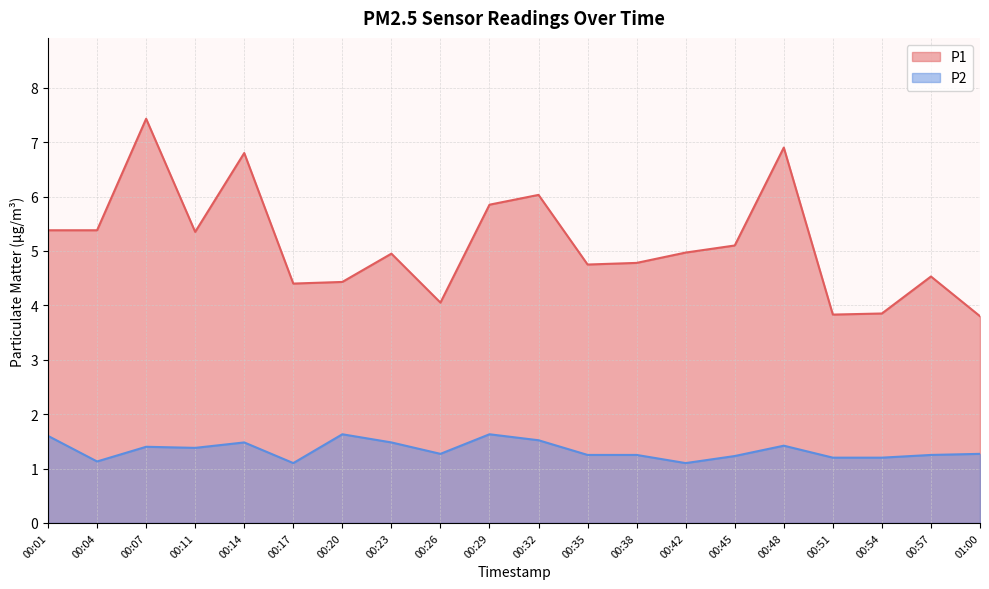

What is the label of the 20th point from the left?

01:00